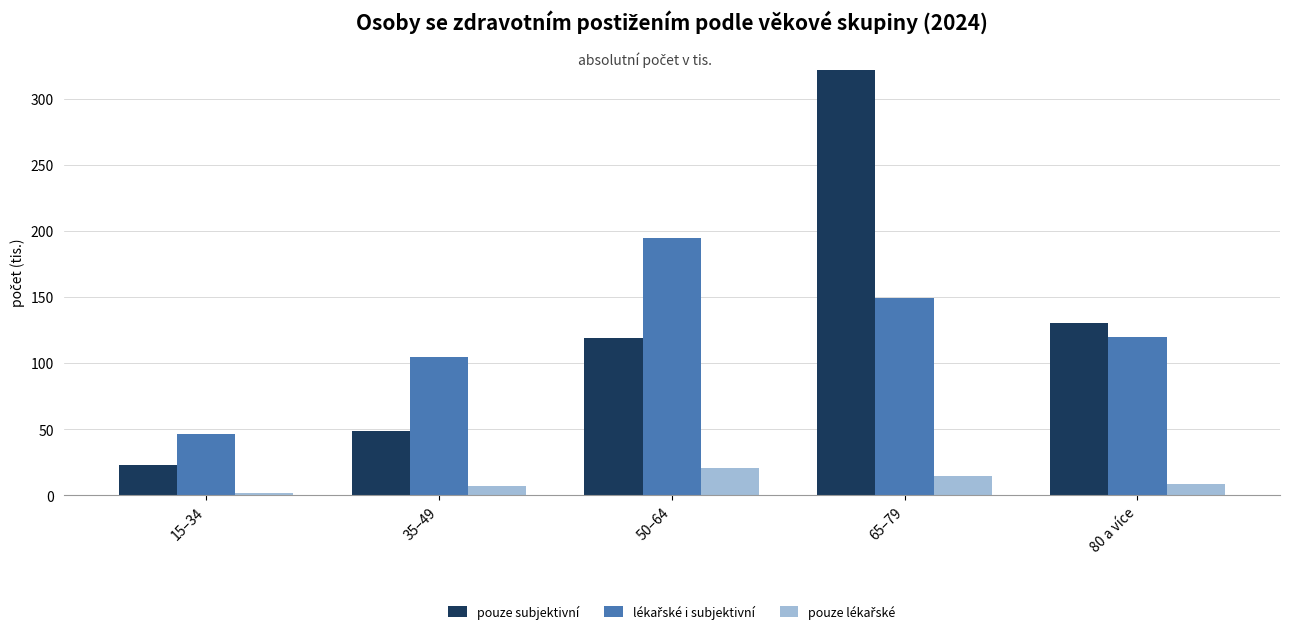

What is the maximum value for pouze subjektivní?

322.4